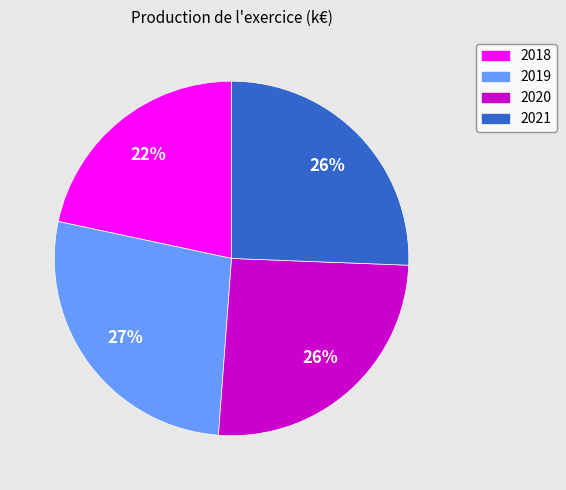

To the nearest percent, what percentage of the pie is 2018?

22%